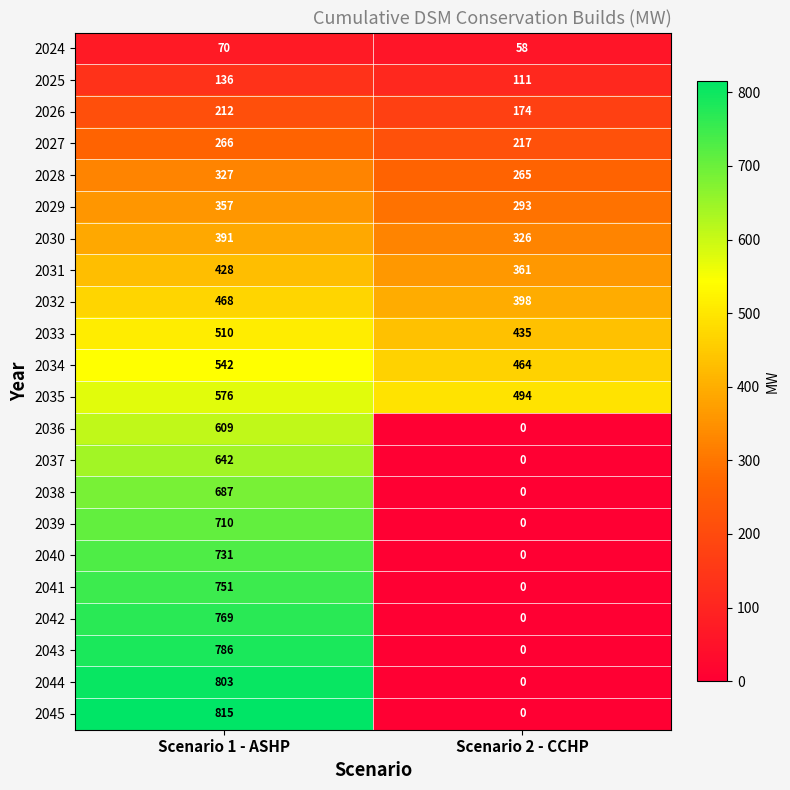

At Scenario 1 - ASHP, list the series in order from largest to smallest.

2045, 2044, 2043, 2042, 2041, 2040, 2039, 2038, 2037, 2036, 2035, 2034, 2033, 2032, 2031, 2030, 2029, 2028, 2027, 2026, 2025, 2024